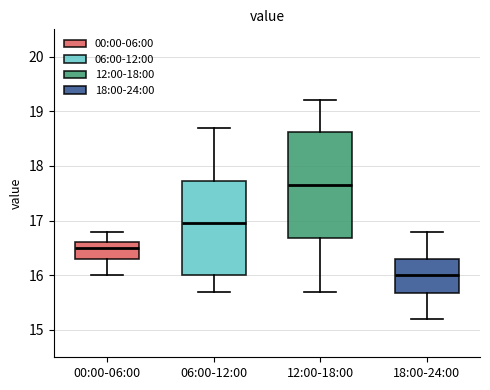

Comparing the boxes themselves (not the whiskers), which one is the tallest?

12:00-18:00